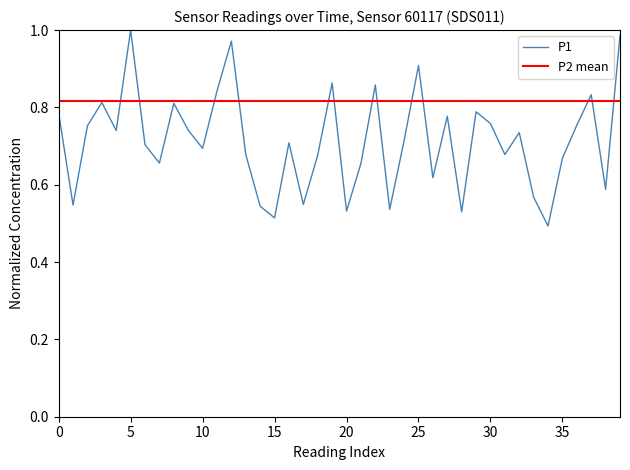

What is the difference between the maximum and minimum values?

0.5